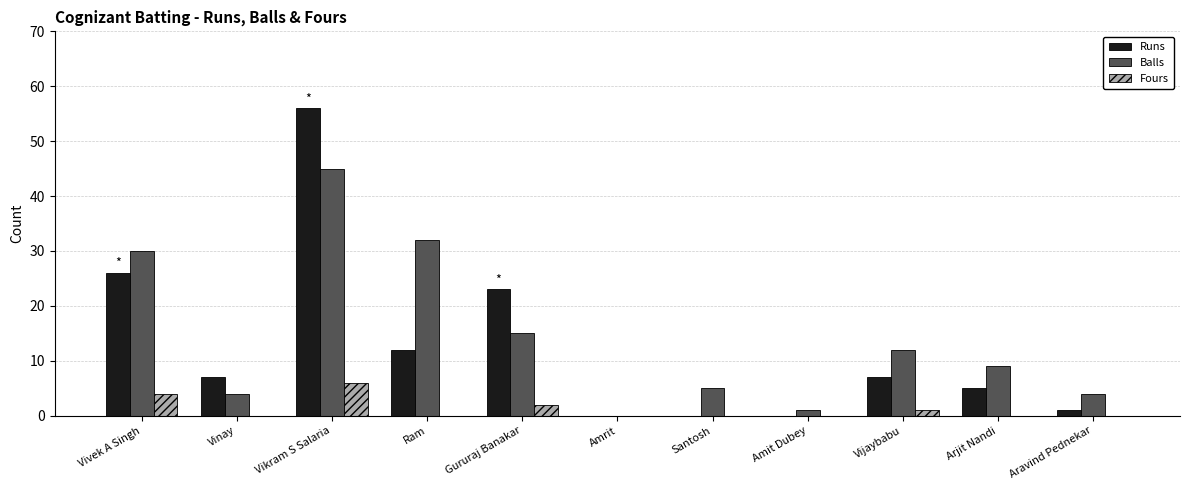

Reading right to left, list all the values displayed in this chart.

Runs: Aravind Pednekar=1	Arjit Nandi=5	Vijaybabu=7	Amit Dubey=0	Santosh=0	Amrit=0	Gururaj Banakar=23	Ram=12	Vikram S Salaria=56	Vinay=7	Vivek A Singh=26
Balls: Aravind Pednekar=4	Arjit Nandi=9	Vijaybabu=12	Amit Dubey=1	Santosh=5	Amrit=0	Gururaj Banakar=15	Ram=32	Vikram S Salaria=45	Vinay=4	Vivek A Singh=30
Fours: Aravind Pednekar=0	Arjit Nandi=0	Vijaybabu=1	Amit Dubey=0	Santosh=0	Amrit=0	Gururaj Banakar=2	Ram=0	Vikram S Salaria=6	Vinay=0	Vivek A Singh=4